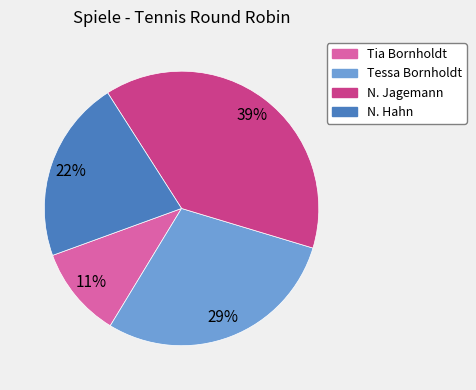

Is there any slice that represents more than half of the pie?

No